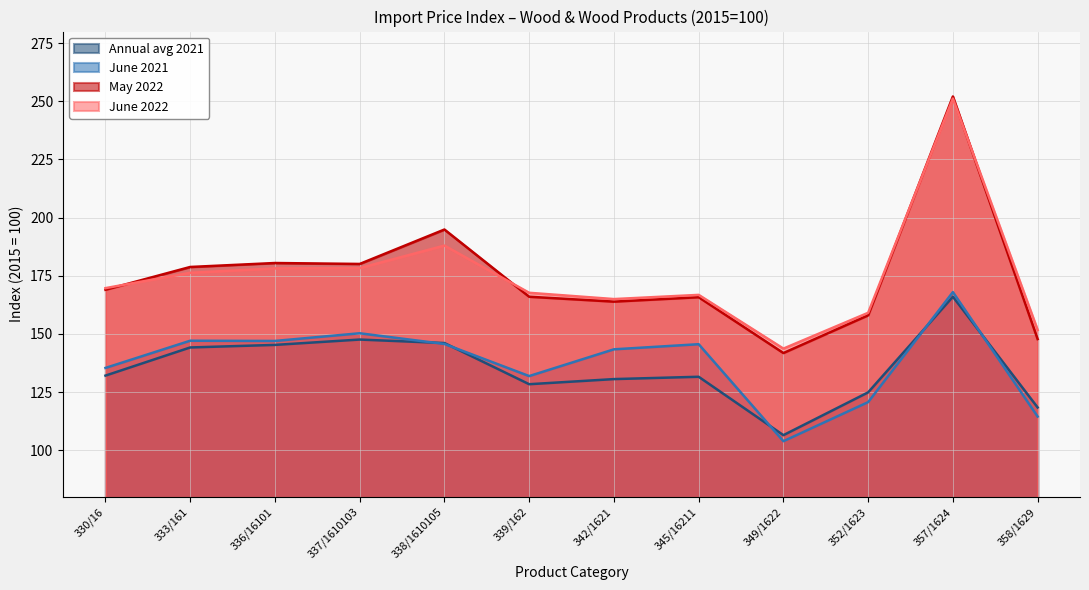

What is the label of the 11th point from the left?

357/1624